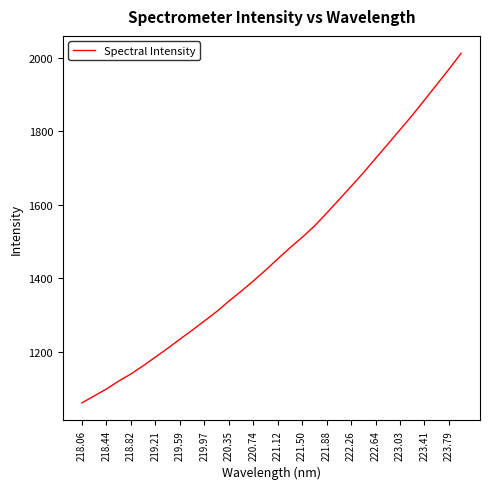

What is the difference between the maximum and minimum values?

951.0